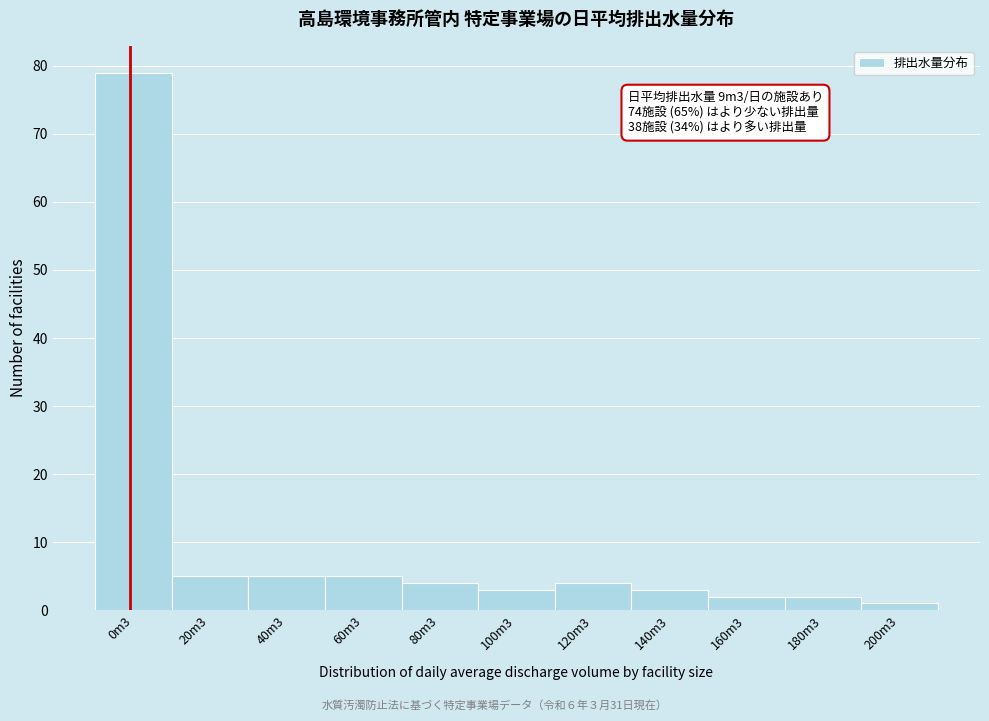

Reading left to right, transcribe all the data shown in this chart.

0m3=79	20m3=5	40m3=5	60m3=5	80m3=4	100m3=3	120m3=4	140m3=3	160m3=2	180m3=2	200m3=1